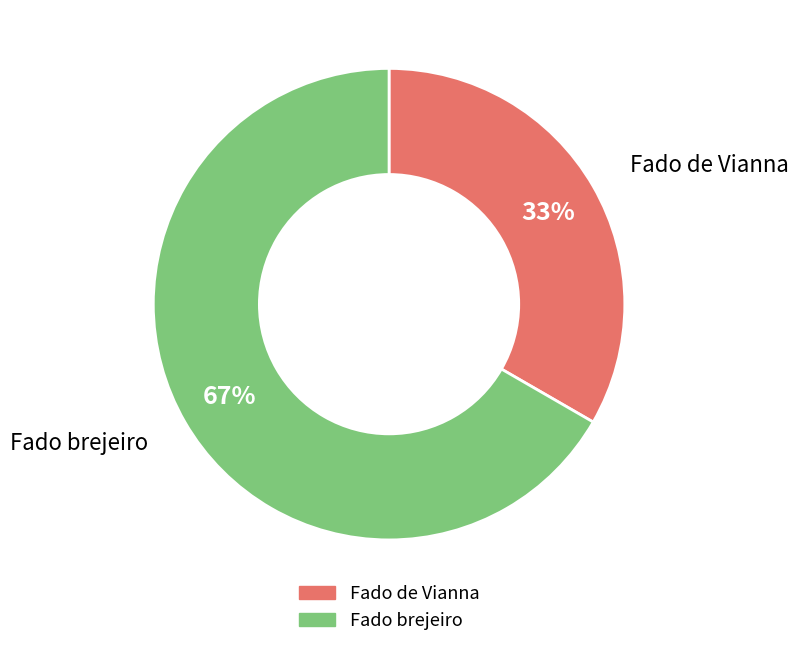

How many segments does this pie chart have?

2